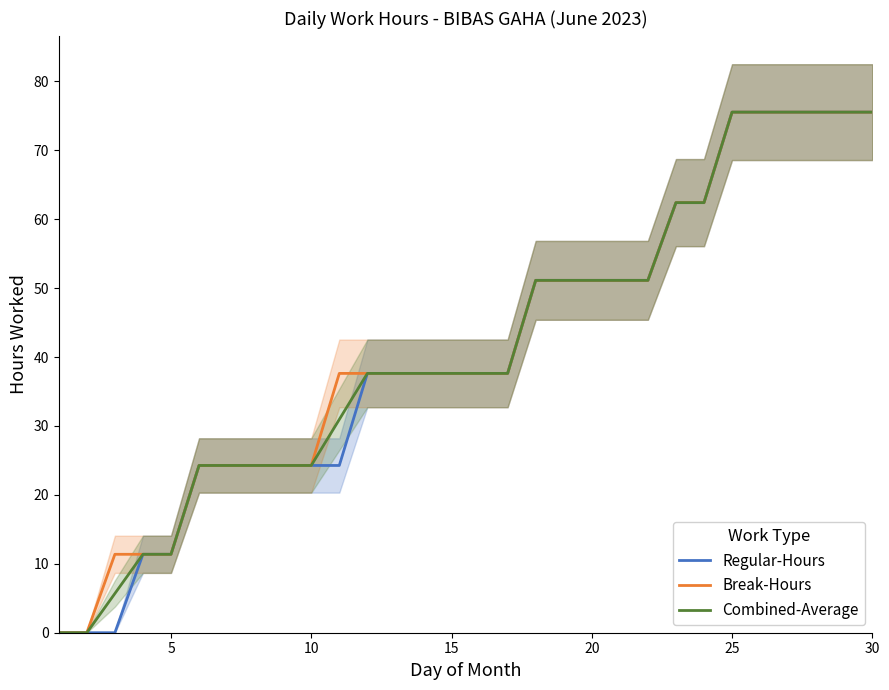

True or false: Regular-Hours has a value of 11.4 at 5.

True